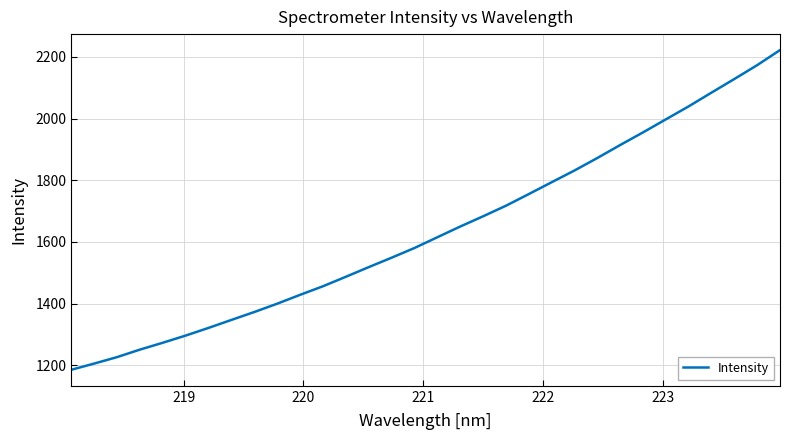

What is the greatest value displayed?

2221.9